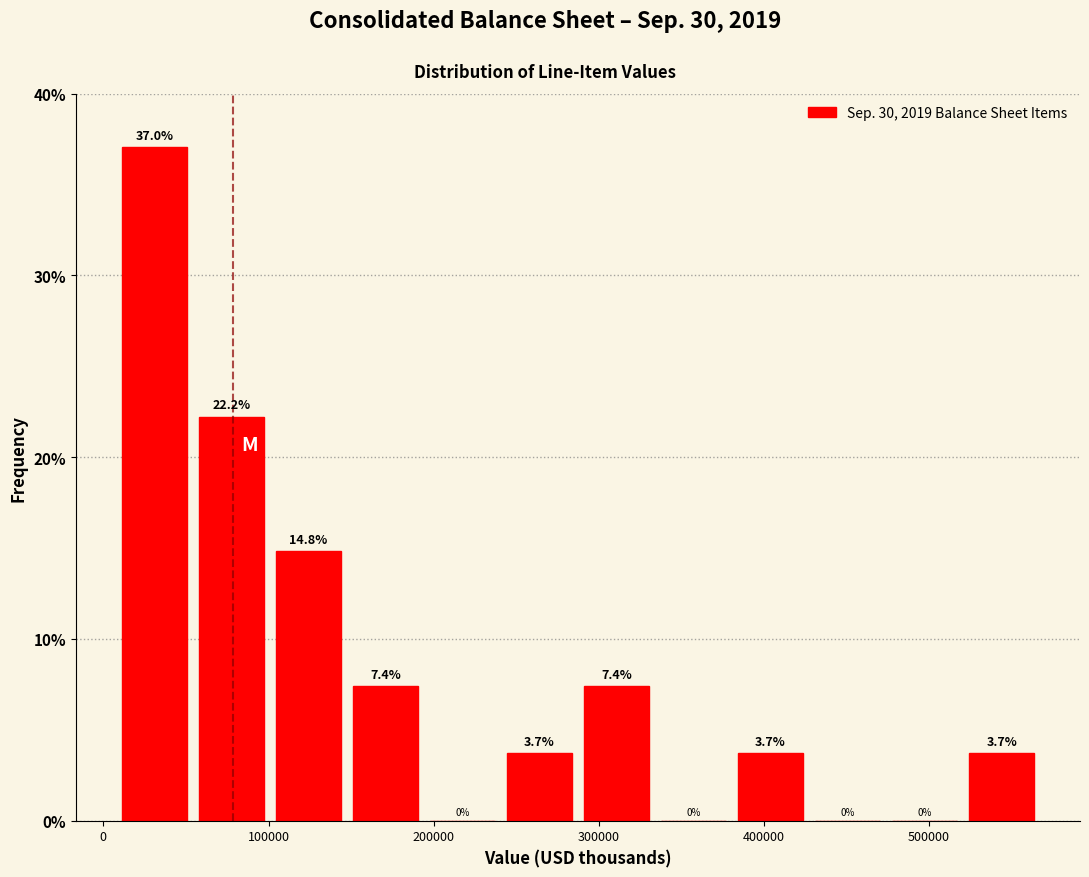

What is the height of the bar covering 240000 to 290000 on the x-axis? The bar edges are not printed on the chart, so give them approximately, as read against the axis.

3.7